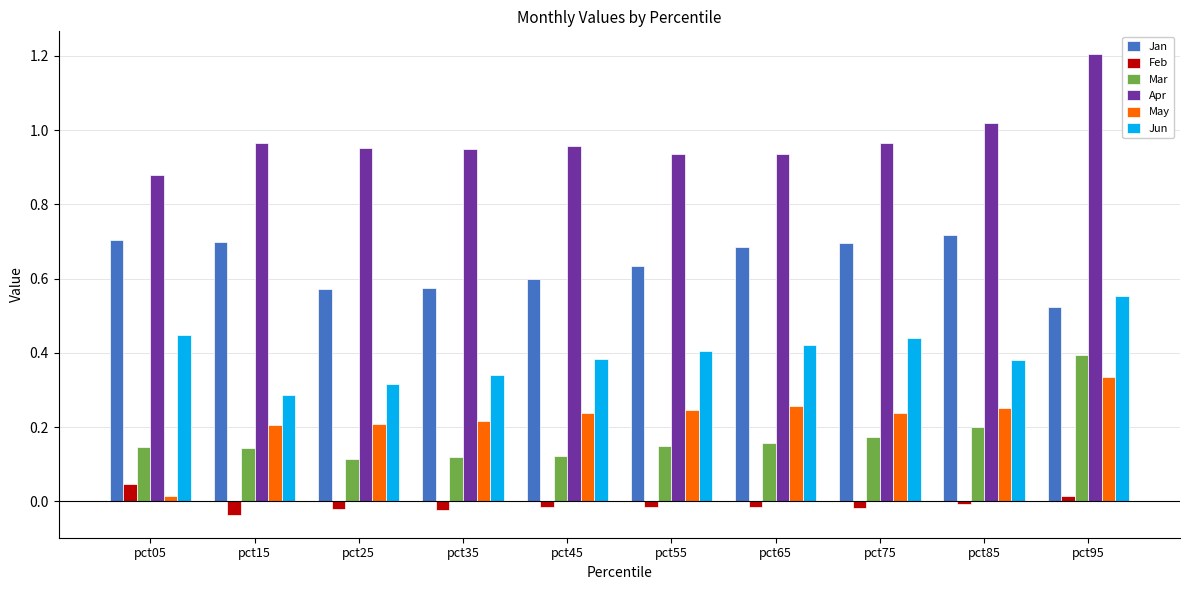

The value of May at pct15 is 0.2. True or false?

True